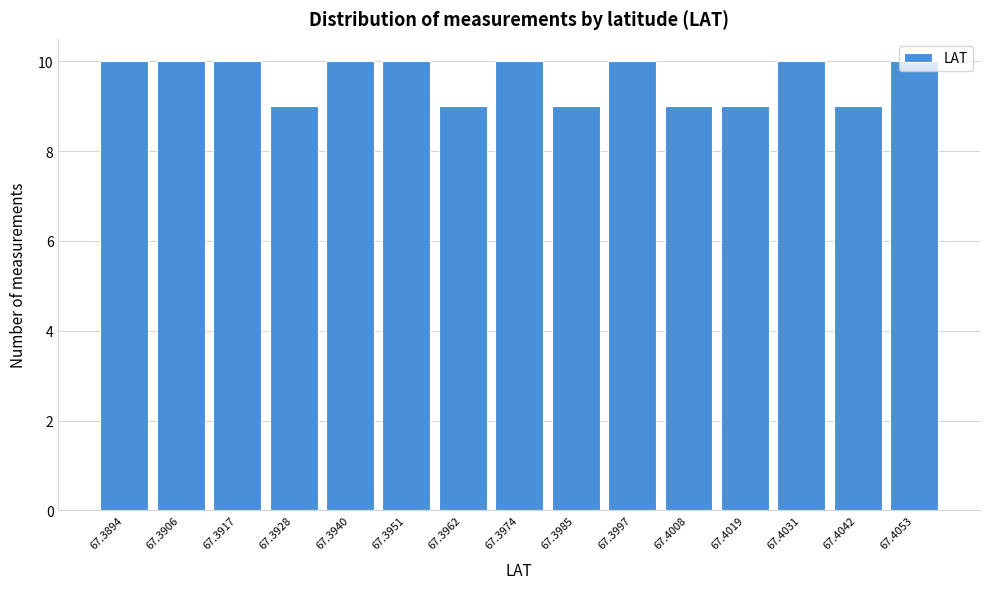

What is the smallest value displayed?

9